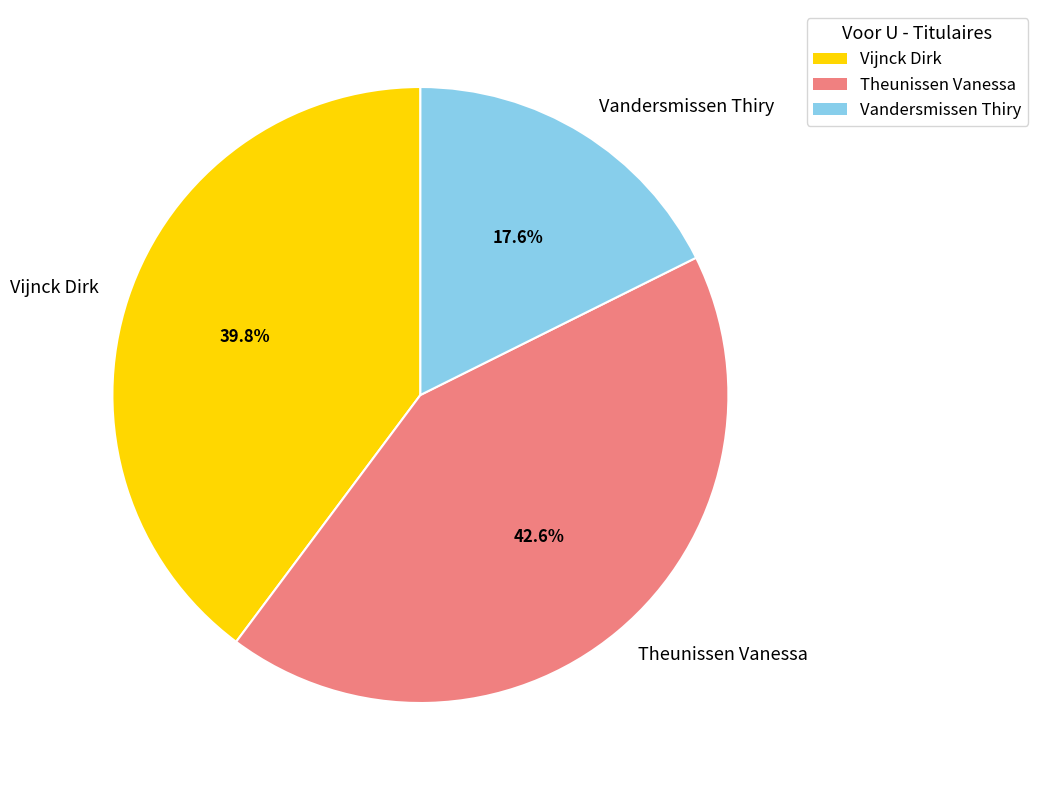

Is it true that Theunissen Vanessa is 52% of the pie?

False